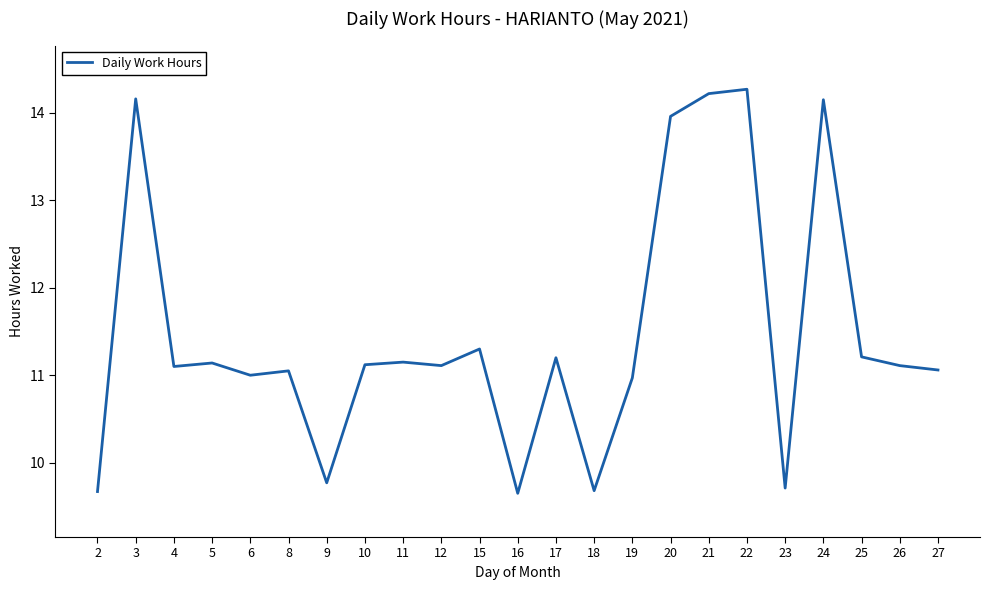

What is the minimum value shown in the chart?

9.7